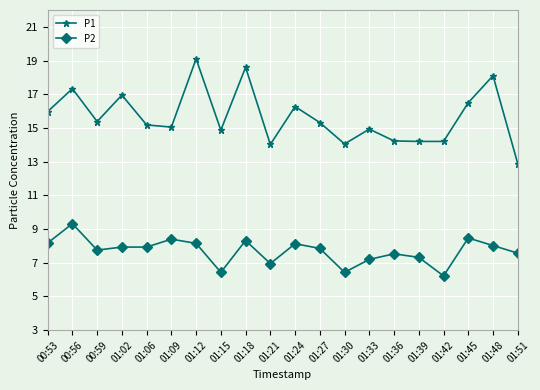

What is the value of the P1 point at the 13th from the left?

14.1